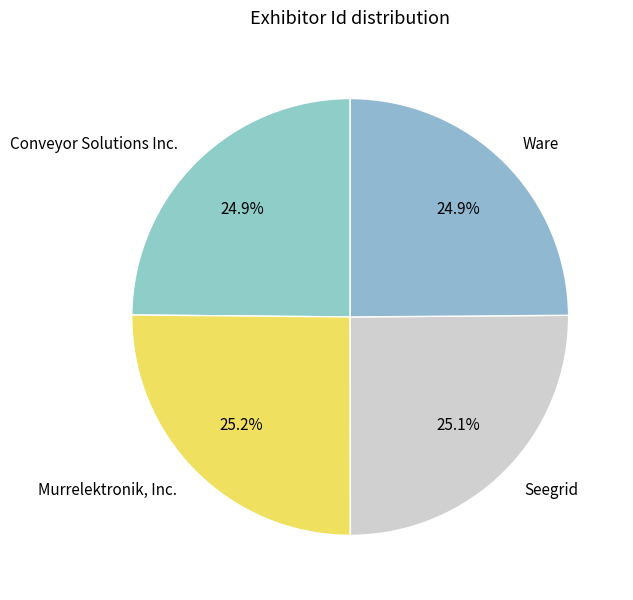

The Ware slice represents 40% of the pie. True or false?

False